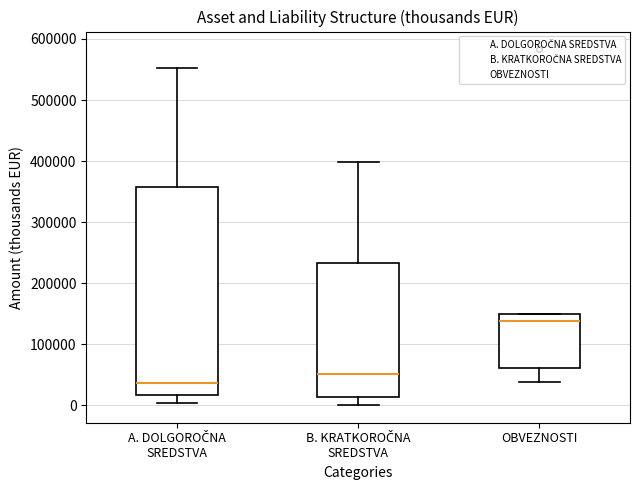

Which box is the tallest, from its lower edge to its upper edge?

A. DOLGOROČNA SREDSTVA